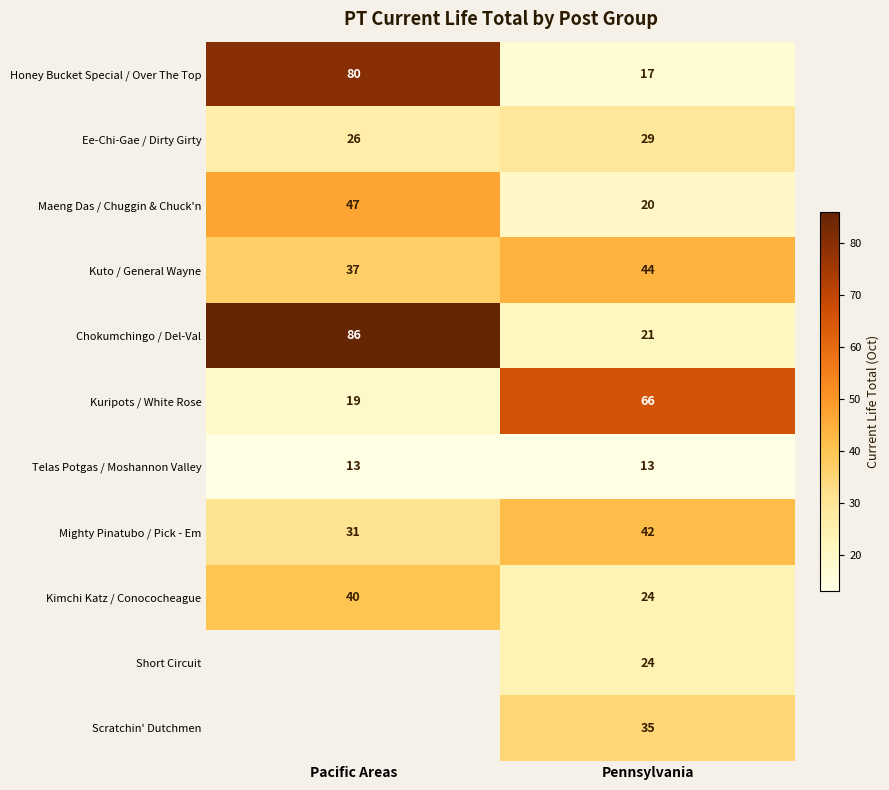

How many Honey Bucket Special / Over The Top values are between 17 and 80?

2